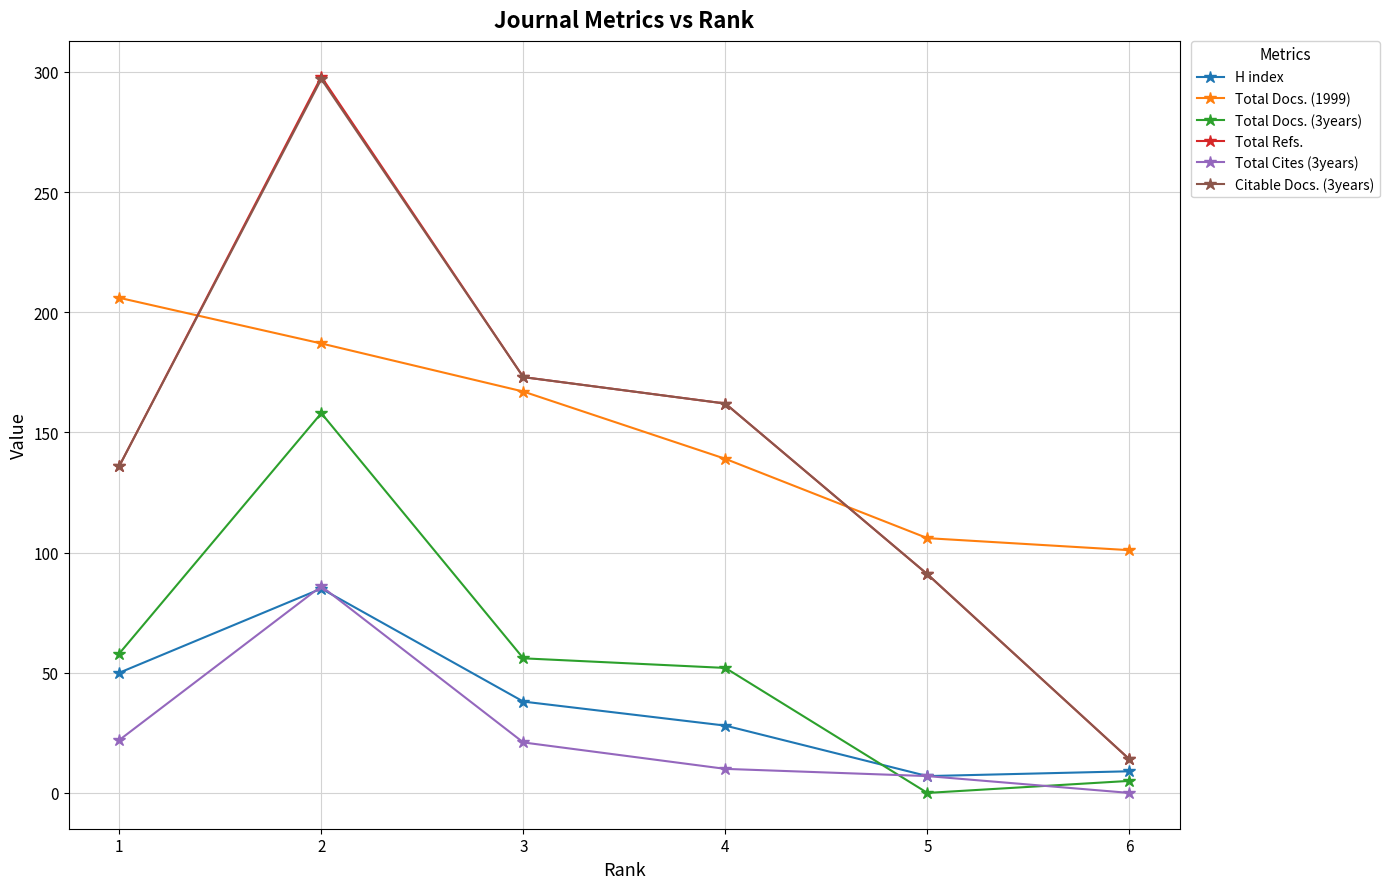

What is the value of the Total Docs. (1999) point at the 2nd from the left?

187